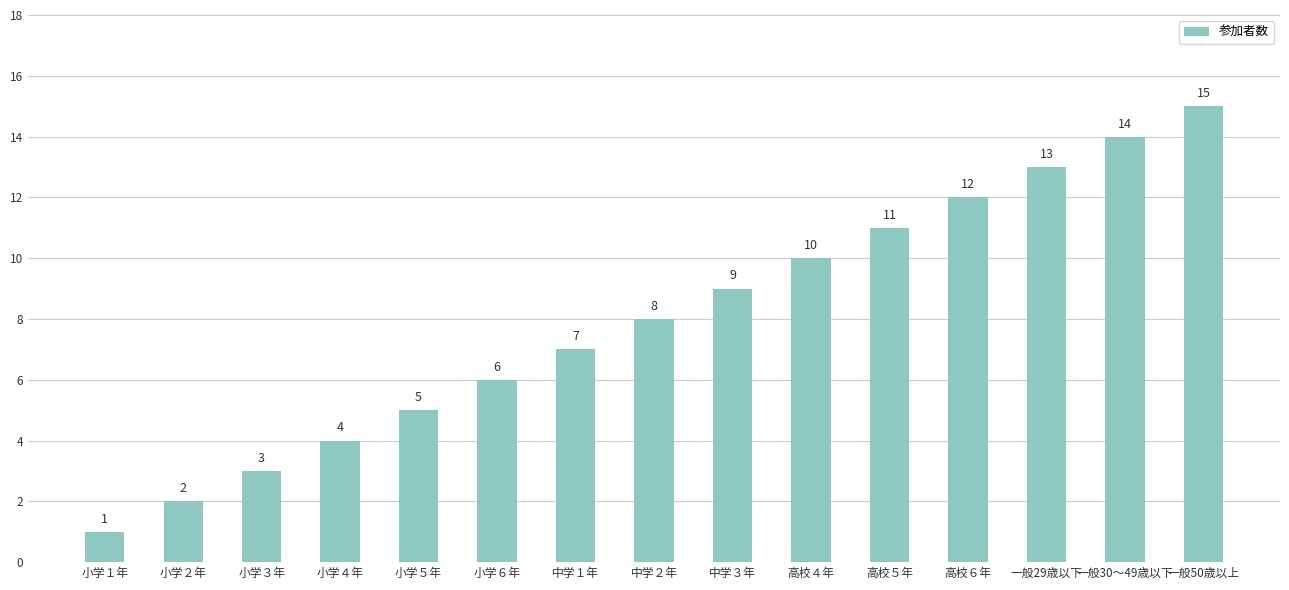

What is the average value?

8